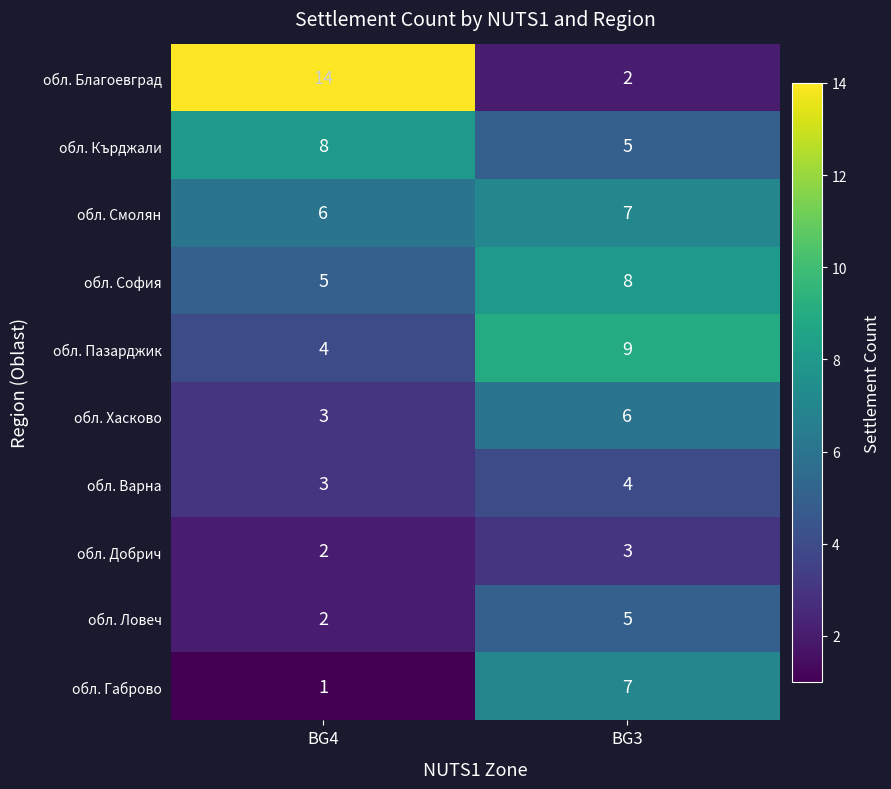

Between BG4 and BG3, which series saw the biggest shift?

обл. Благоевград